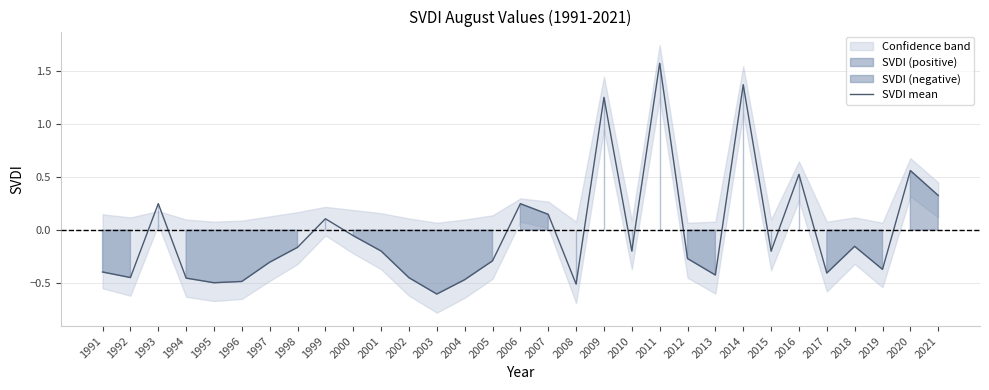

Reading left to right, transcribe all the data shown in this chart.

1991=-0.4	1992=-0.4	1993=0.3	1994=-0.5	1995=-0.5	1996=-0.5	1997=-0.3	1998=-0.2	1999=0.1	2000=-0.1	2001=-0.2	2002=-0.4	2003=-0.6	2004=-0.5	2005=-0.3	2006=0.2	2007=0.1	2008=-0.5	2009=1.3	2010=-0.2	2011=1.6	2012=-0.3	2013=-0.4	2014=1.4	2015=-0.2	2016=0.5	2017=-0.4	2018=-0.2	2019=-0.4	2020=0.6	2021=0.3